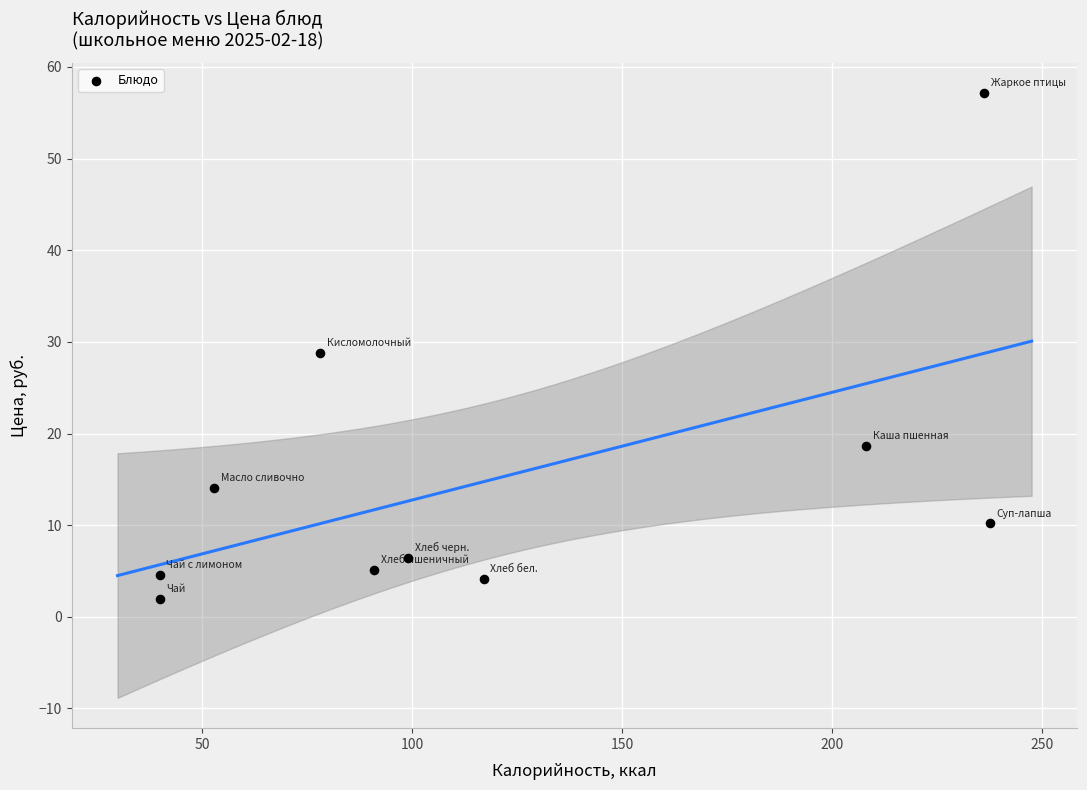

What is the average X value?

119.9